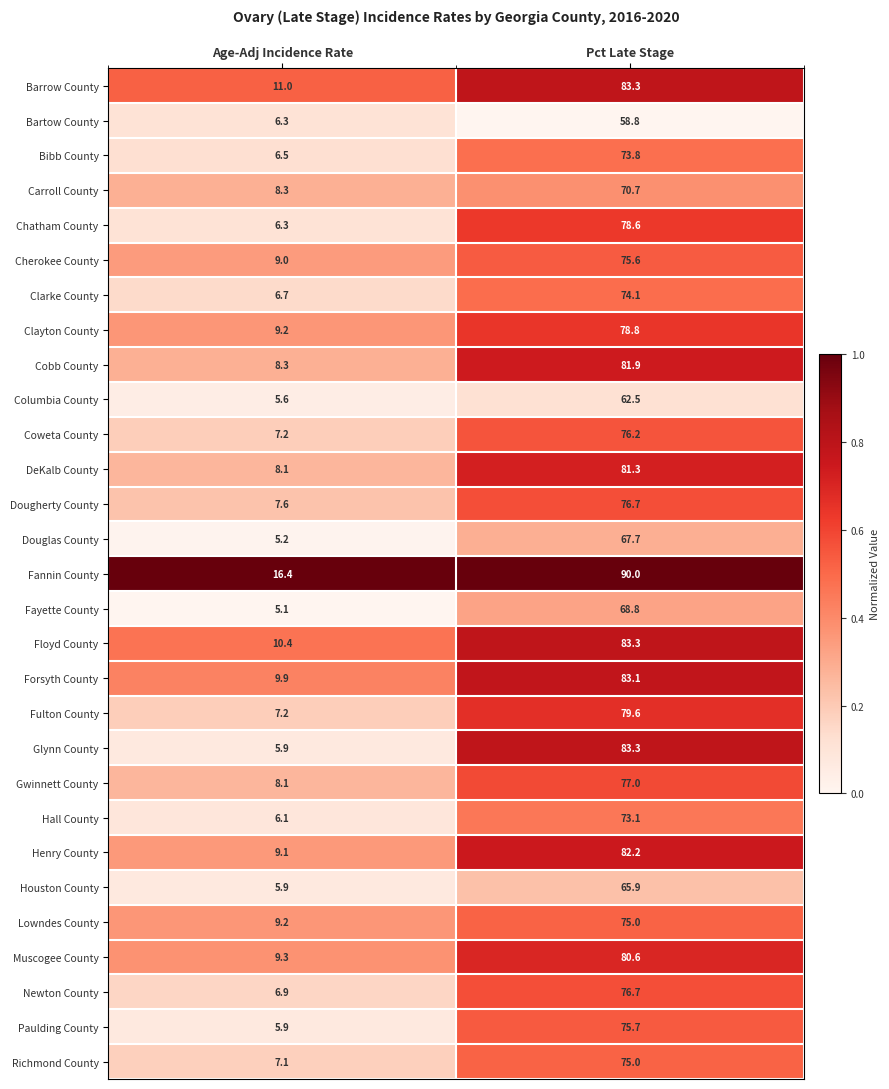

Which series changed the most between Age-Adj Incidence Rate and Pct Late Stage?

Glynn County